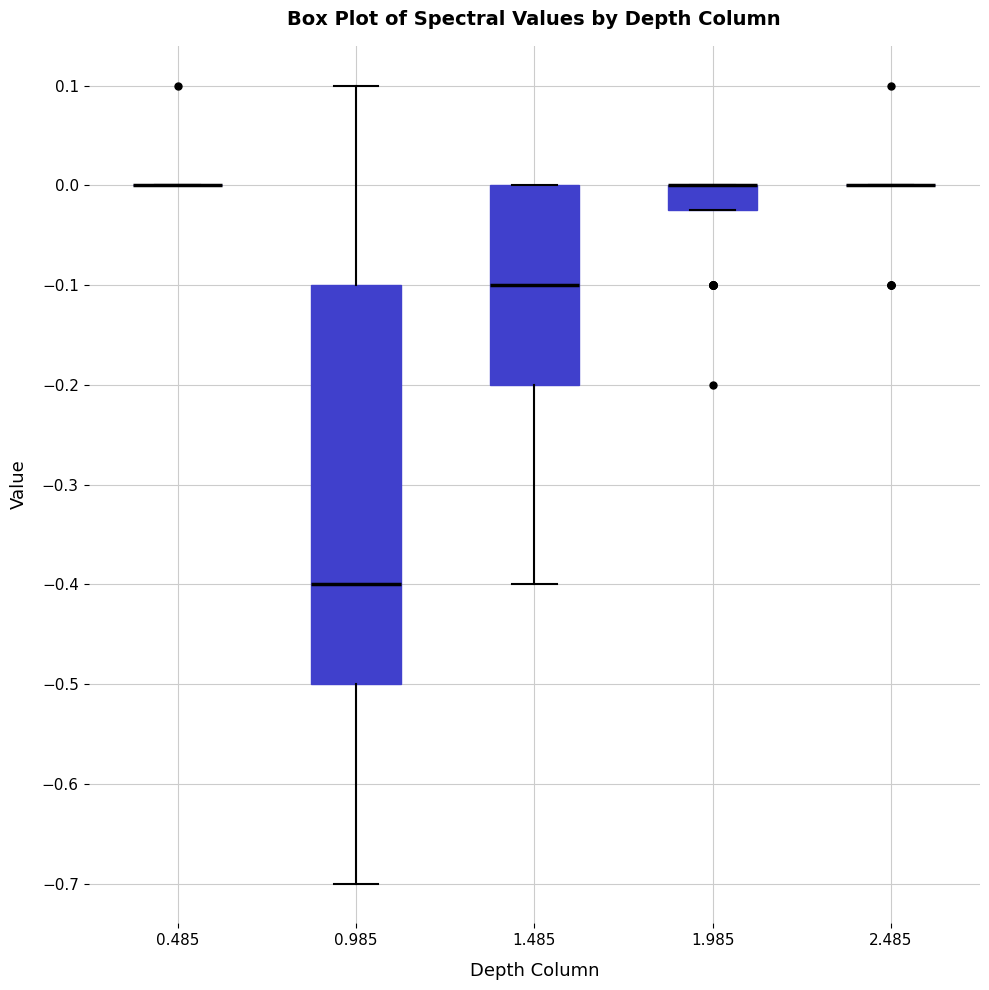

Reading left to right, read every box against the y-axis: the position of its median line, the range the box covers, and the ends of its whiskers. The values are not printed on the chart, so give them approximately, as read against the axis.

0.485: box collapsed to a line at 0.00, whiskers 0.00 to 0.00
0.985: median -0.40, box -0.50 to -0.10, whiskers -0.70 to 0.10
1.485: median -0.10, box -0.20 to 0.00, whiskers -0.40 to 0.00
1.985: median 0.00 (drawn on the box's upper edge), box -0.02 to 0.00, whiskers -0.02 to 0.00
2.485: box collapsed to a line at 0.00, whiskers 0.00 to 0.00